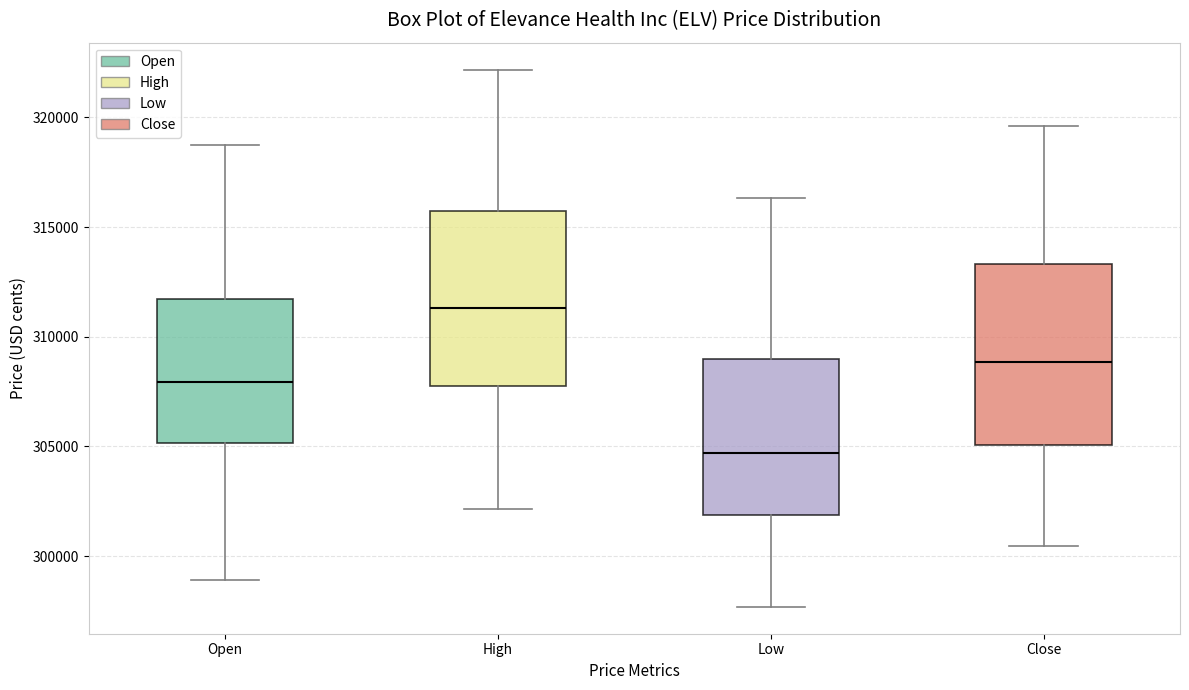

Reading left to right, transcribe this box plot: for each box, give where its median line is, the range the box spans, and where its two whiskers end, as read against the y-axis. The values are not printed on the chart, so give them approximately, as read against the axis.

Open: median 308000, box 305000 to 311500, whiskers 299000 to 318500
High: median 311500, box 308000 to 316000, whiskers 302000 to 322000
Low: median 304500, box 302000 to 309000, whiskers 297500 to 316500
Close: median 309000, box 305000 to 313500, whiskers 300500 to 319500